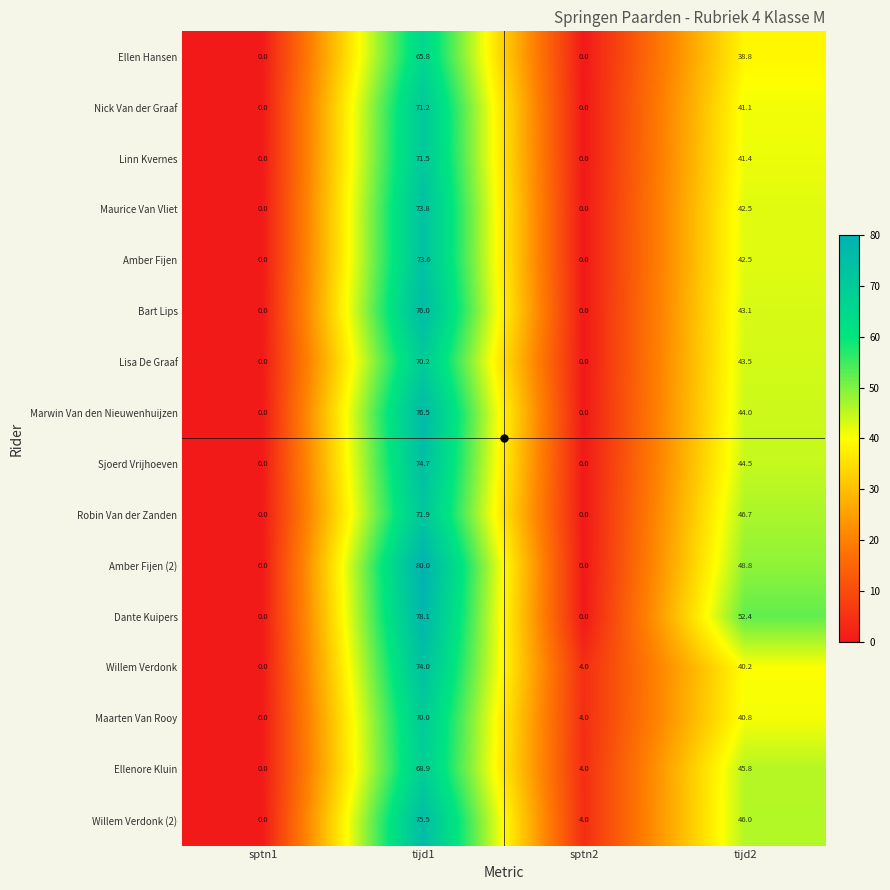

At how many categories does at least one series exceed 22?

2